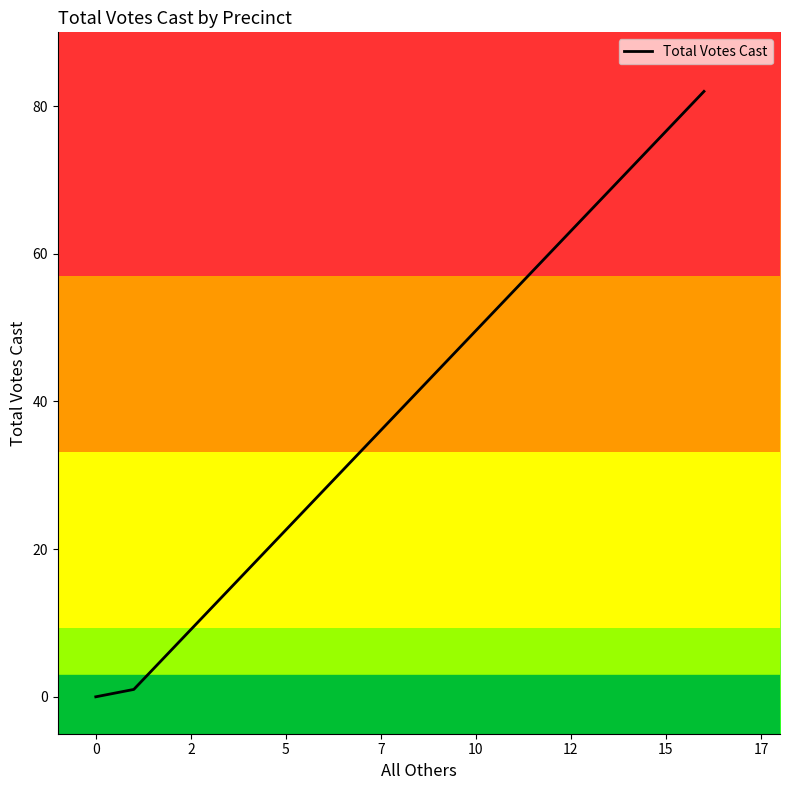

How many lines are shown in the chart?

1